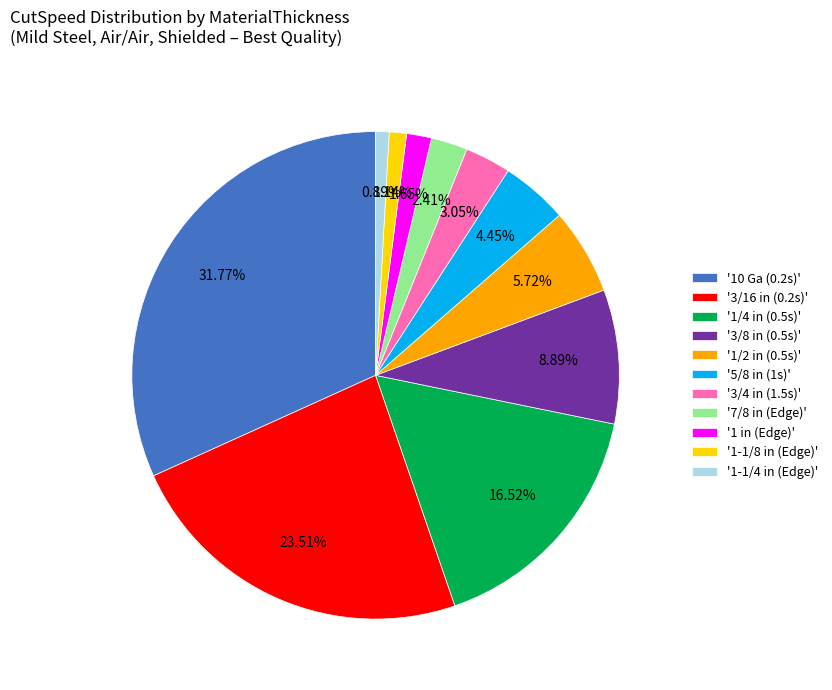

Count the number of slices in the pie.

11